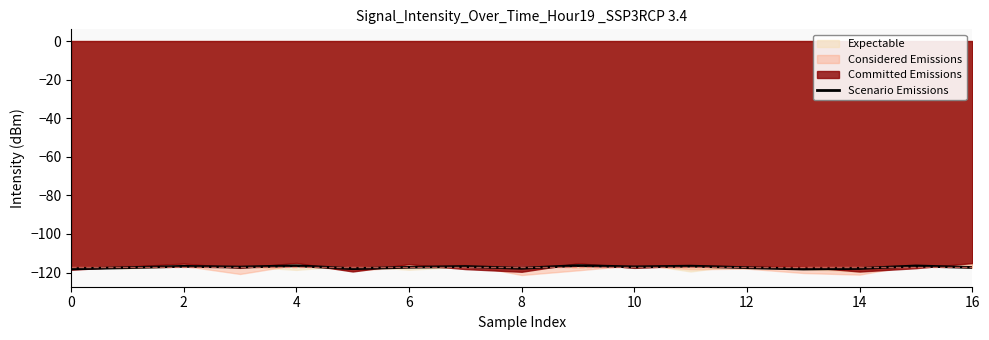

How many lines are shown in the chart?

1